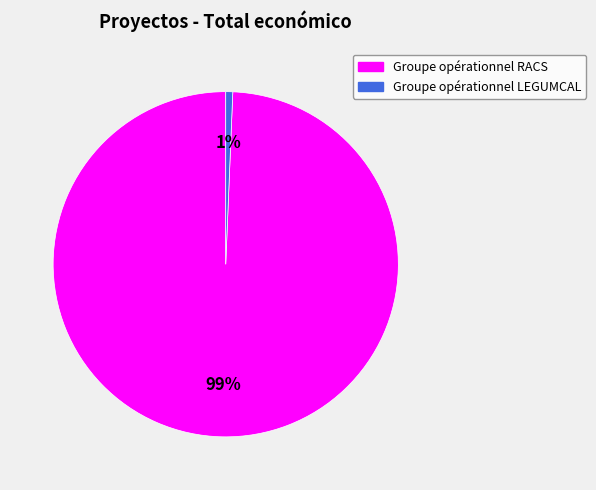

What is the largest slice in the pie chart?

Groupe opérationnel RACS